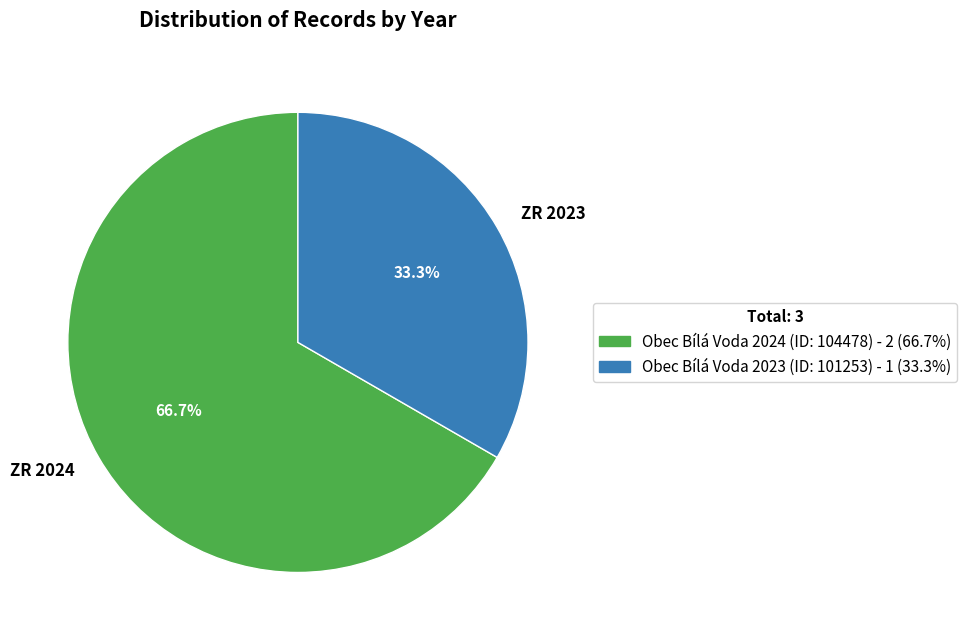

Which slice is the largest?

ZR 2024